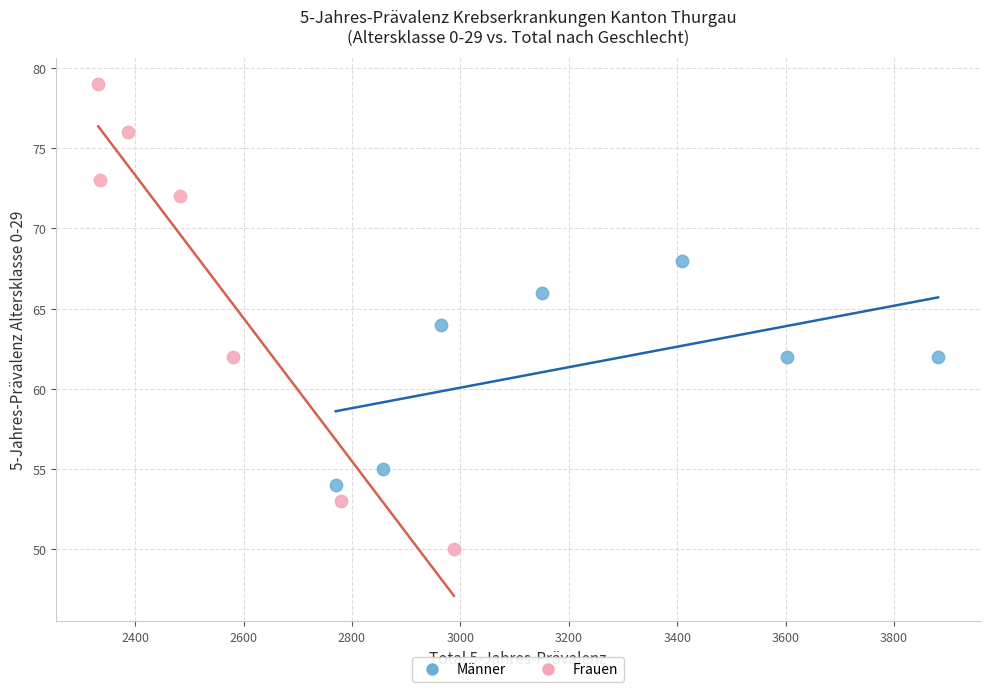

What are all the series names shown in the legend?

Männer, Frauen